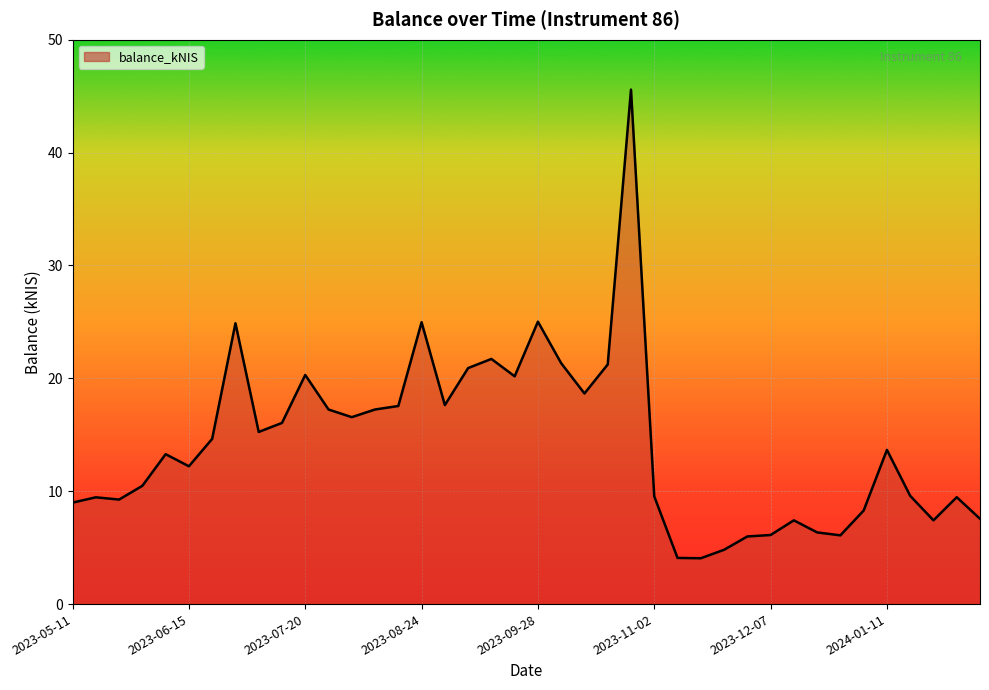

True or false: the data shows 6.1 at 2023-12-07.

True